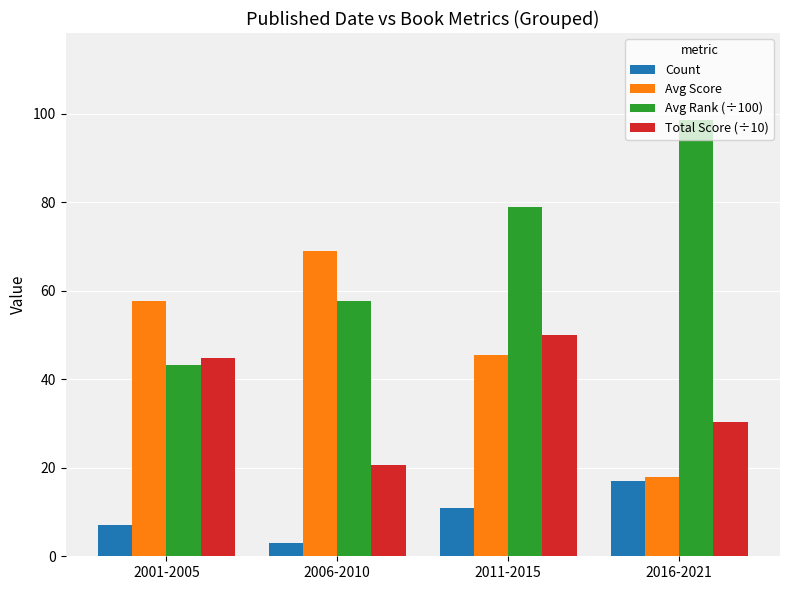

What is the difference between the second highest and minimum values in the Count series?

8.0